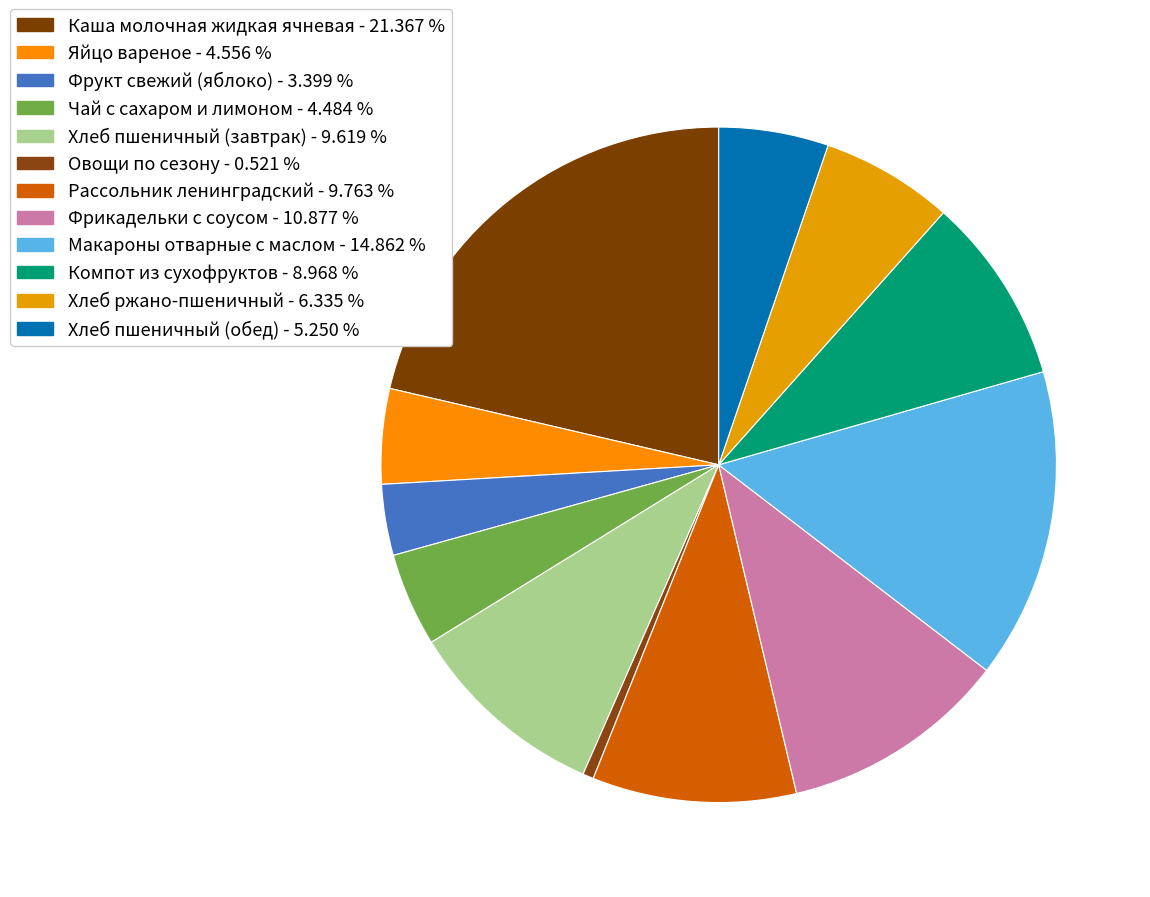

Which slice is the smallest?

Овощи по сезону